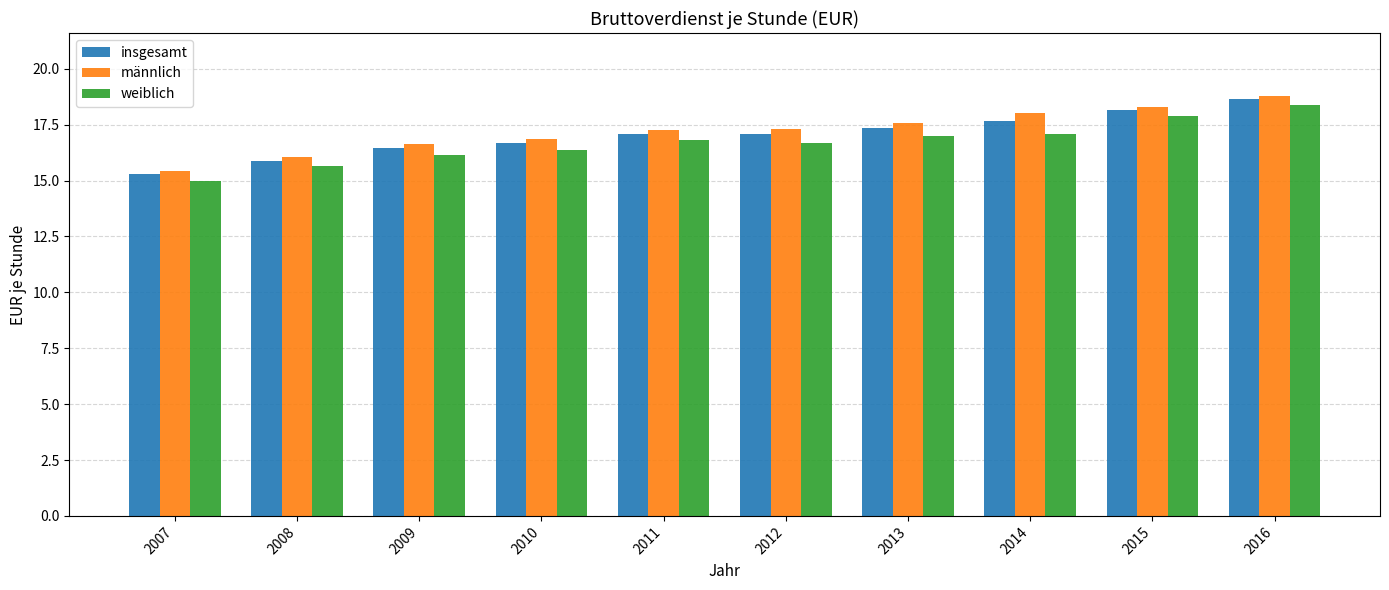

Which category has the lowest value in the weiblich series?

2007